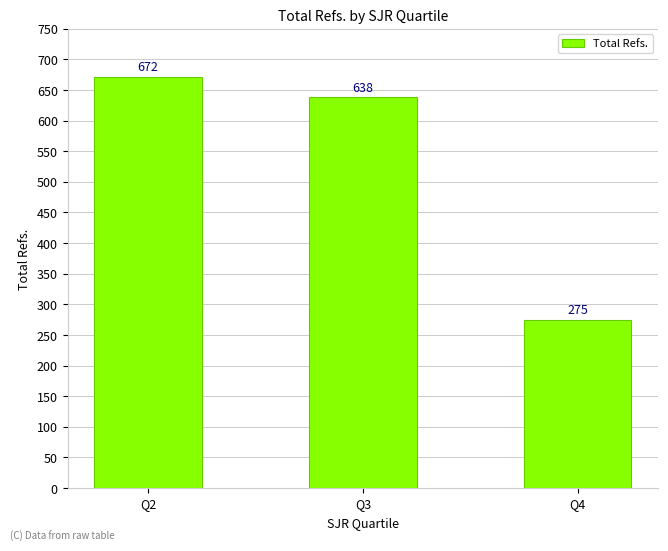

Which category has the lowest value across all series?

Q4